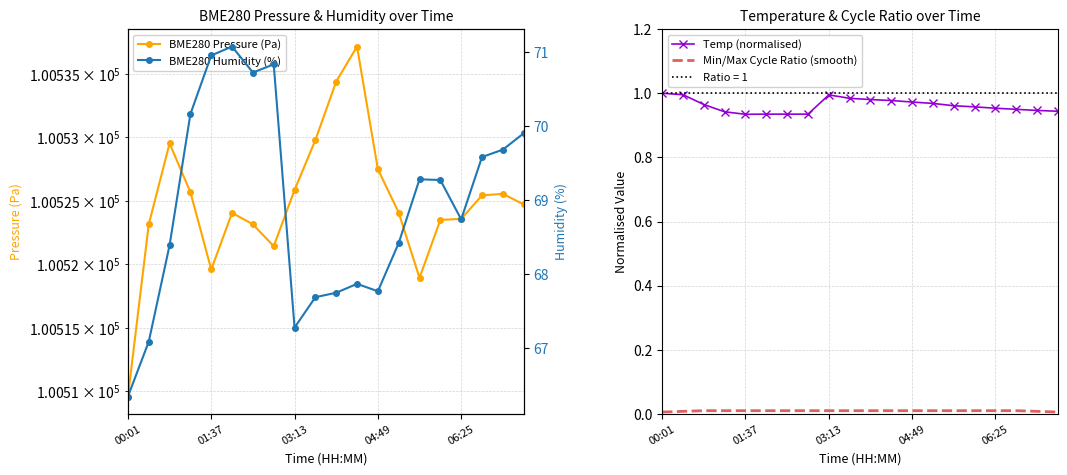

Is it true that Temp (normalised) equals 0.4 at 04:49?

False